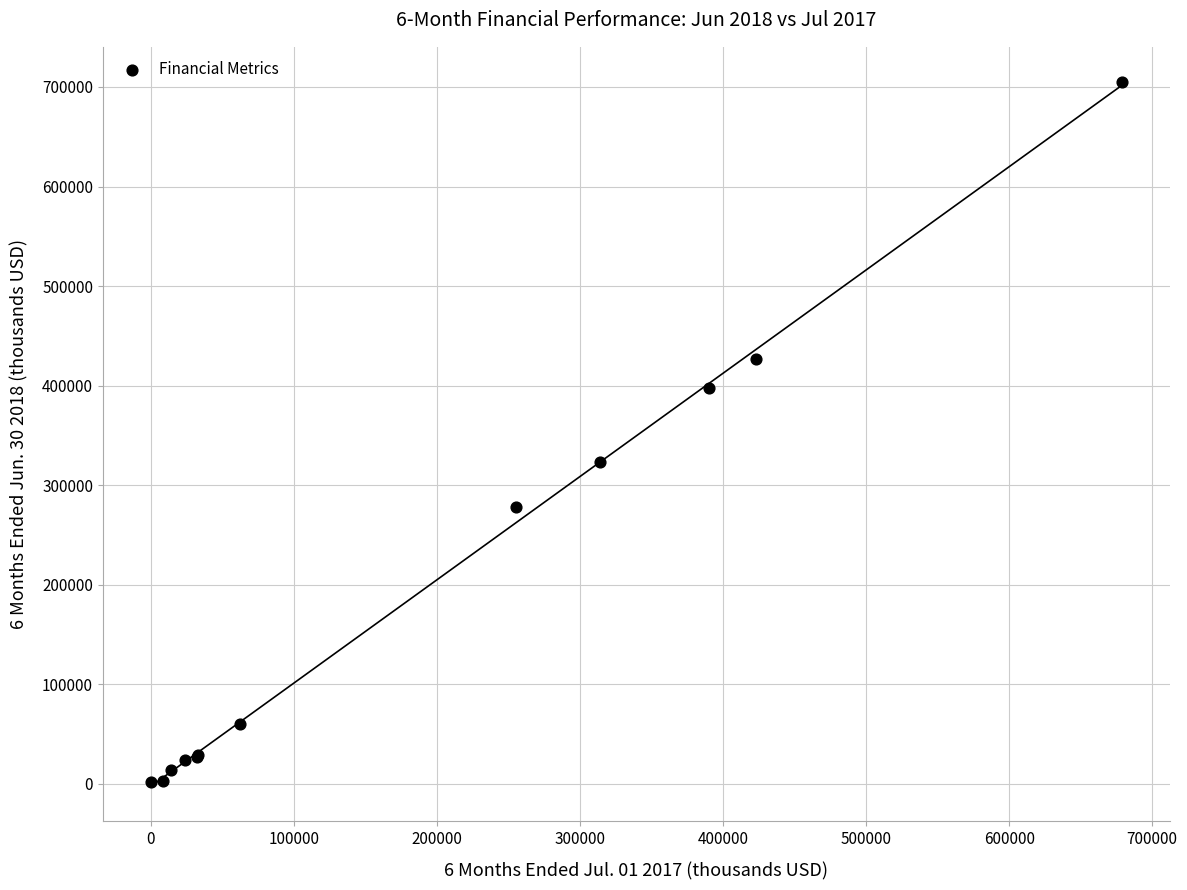

What Y value in the scatter plot is closest to 353474?

323023